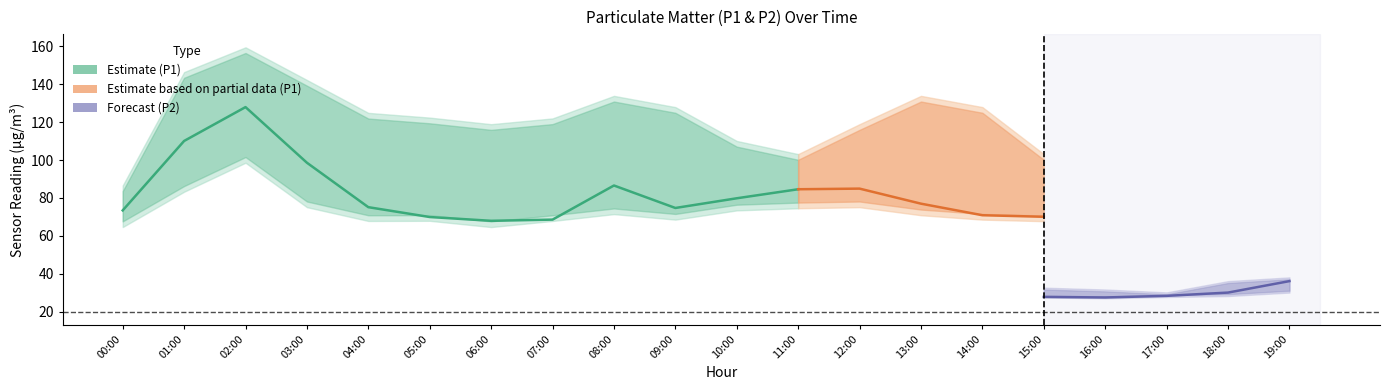

Is this an area chart (filled region under the line)?

No